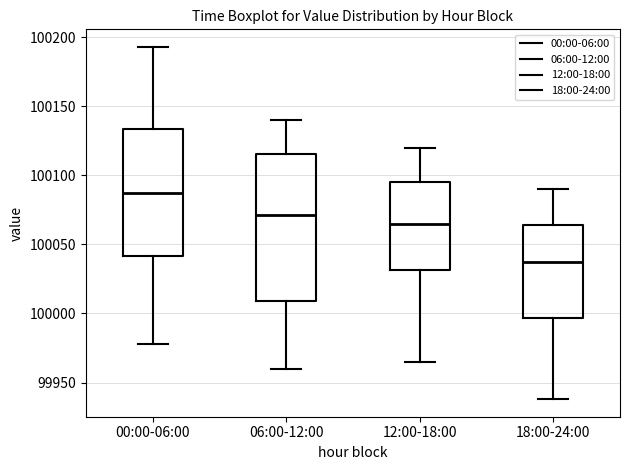

Comparing the boxes themselves (not the whiskers), which one is the tallest?

06:00-12:00